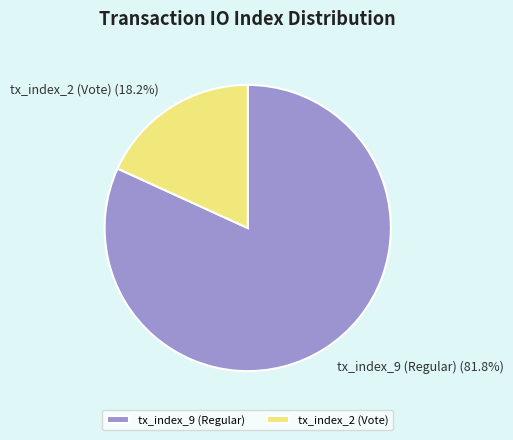

What is the smallest slice in the pie chart?

tx_index_2 (Vote)